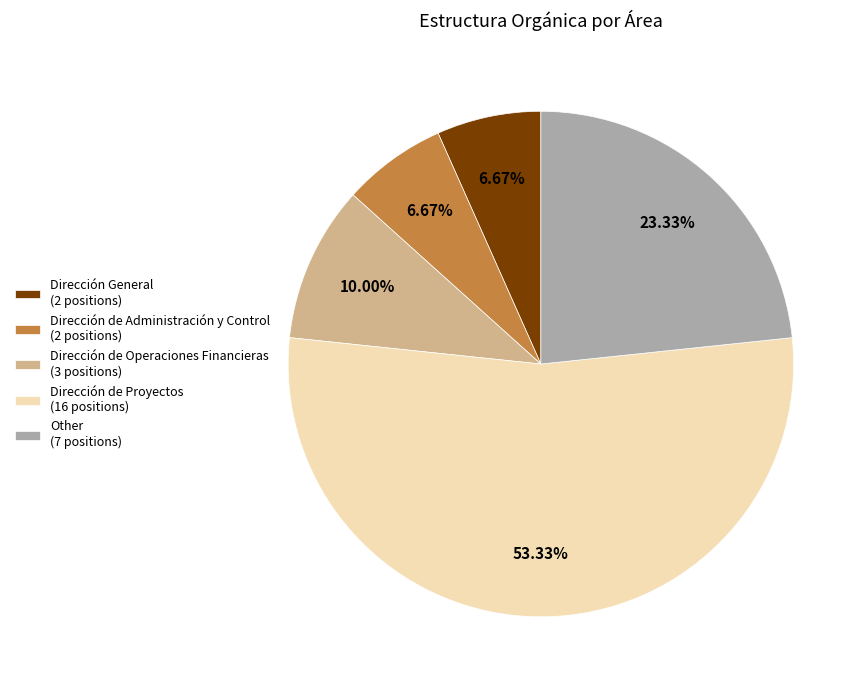

What percentage is NOT represented by Dirección de Operaciones Financieras?

90.0%